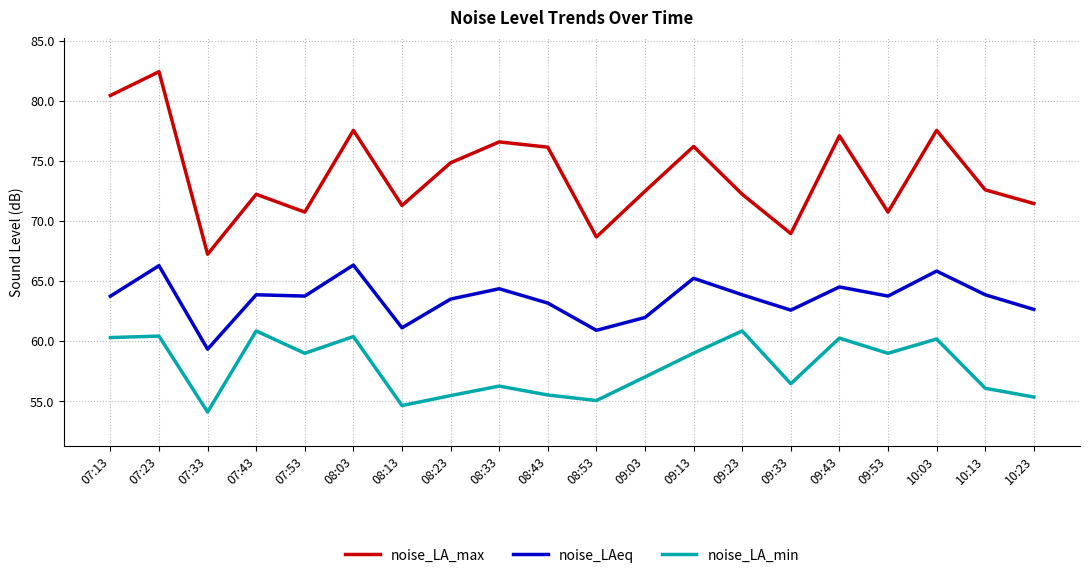

True or false: noise_LA_min and noise_LA_max intersect in this chart.

False